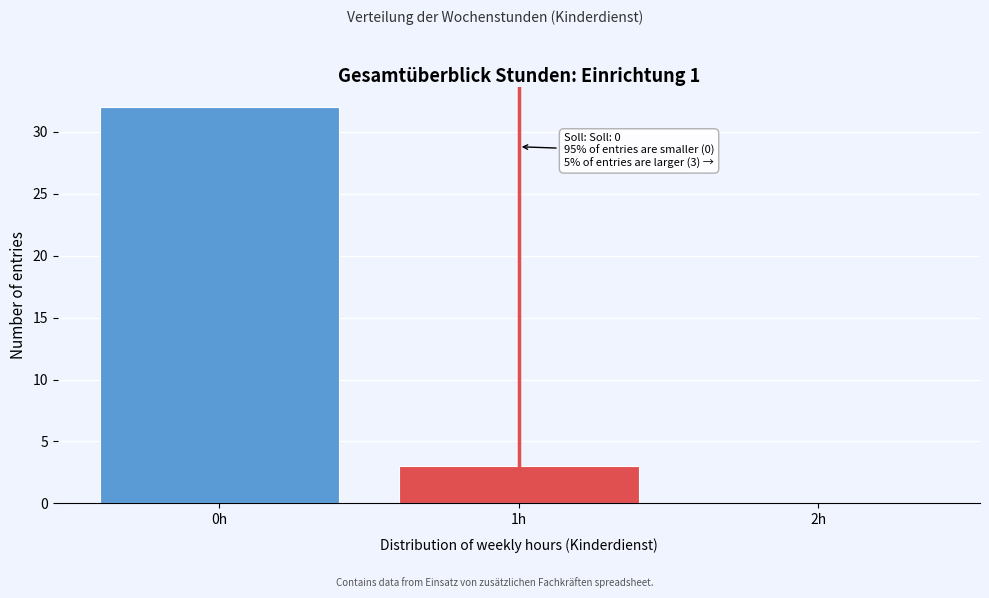

Over which range of the x-axis is the bar tallest?

-0.5 to 0.5